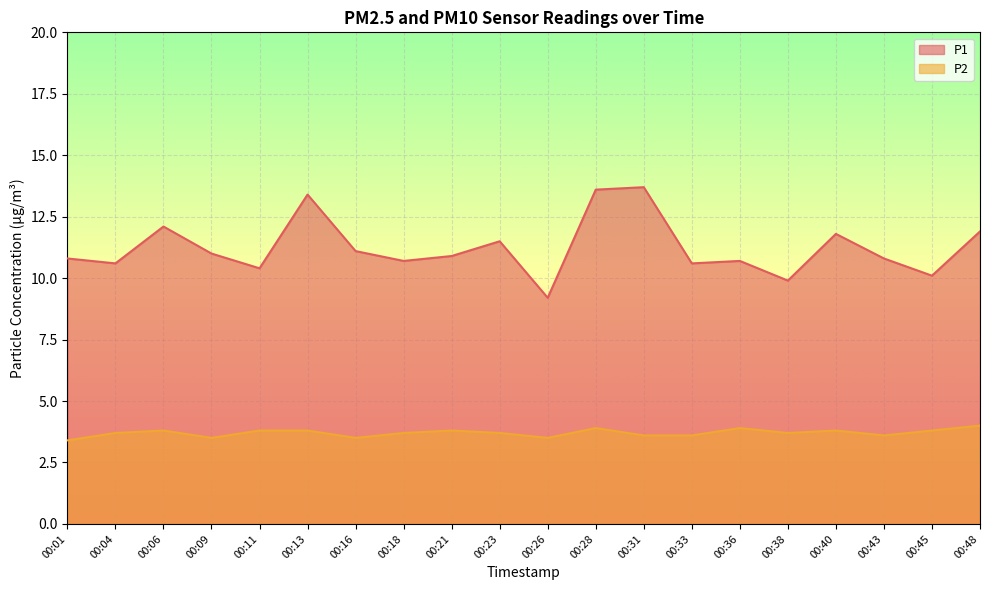

Which category has the highest value across all series?

00:31